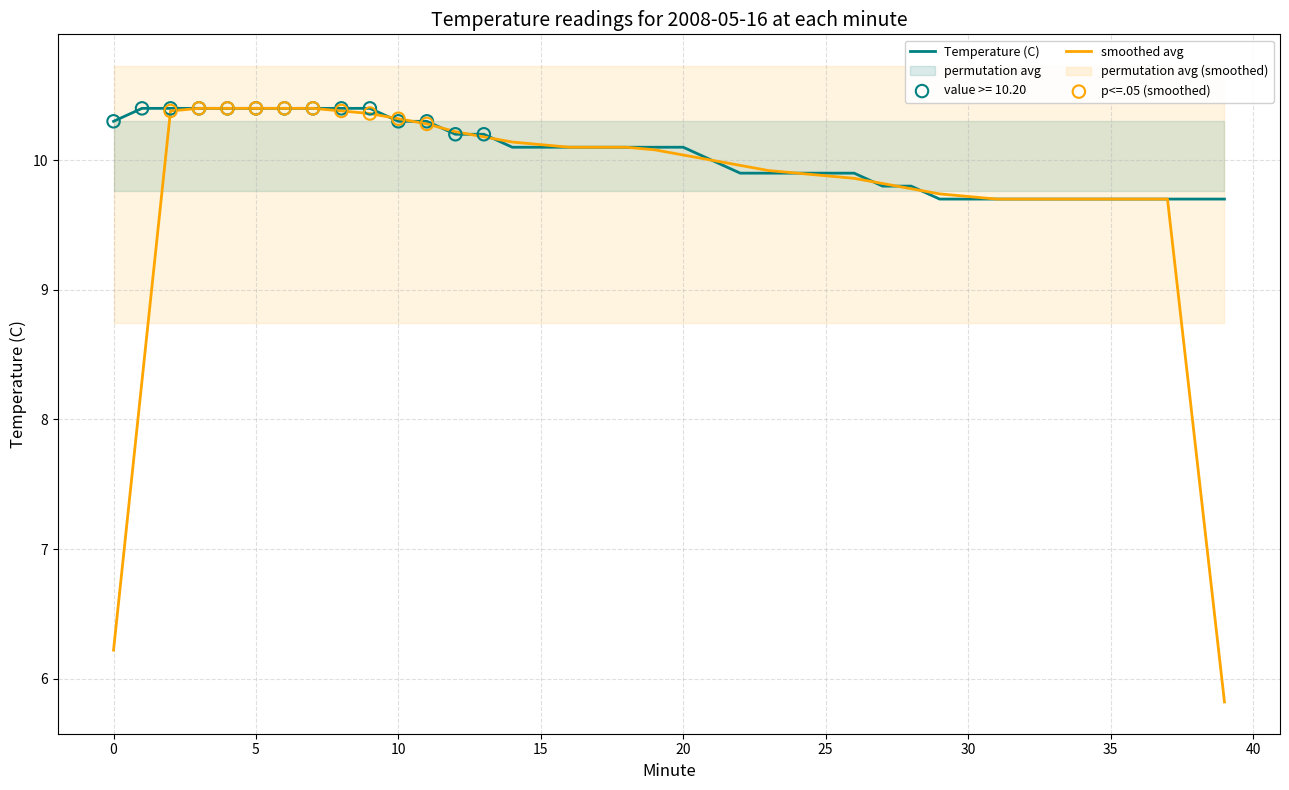

What is the ratio of the value at 27 to the value at 20?

1.0